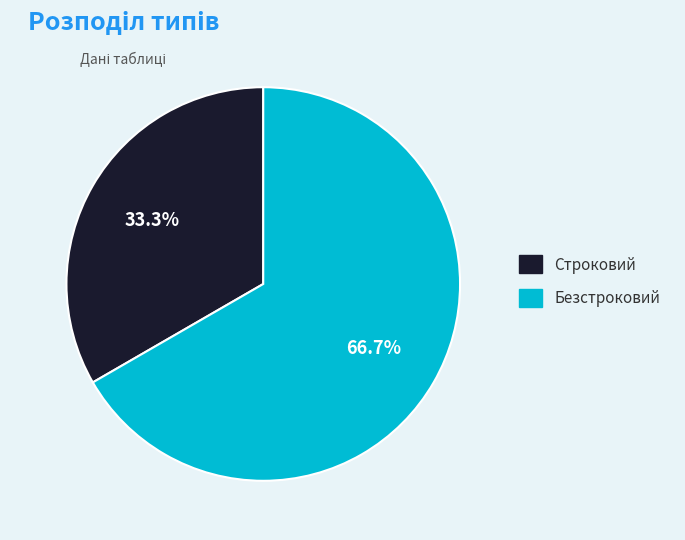

To the nearest percent, what is the combined percentage of Строковий and Безстроковий?

100%